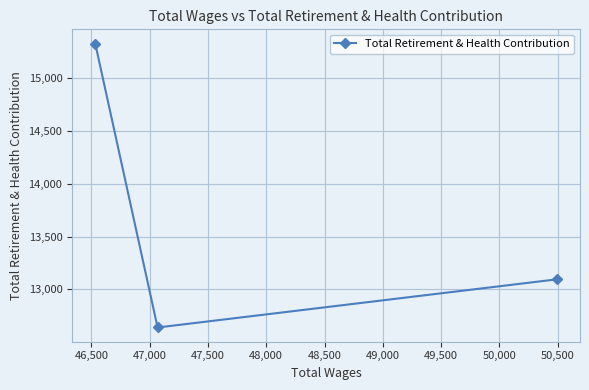

What is the sum of all values?

41062